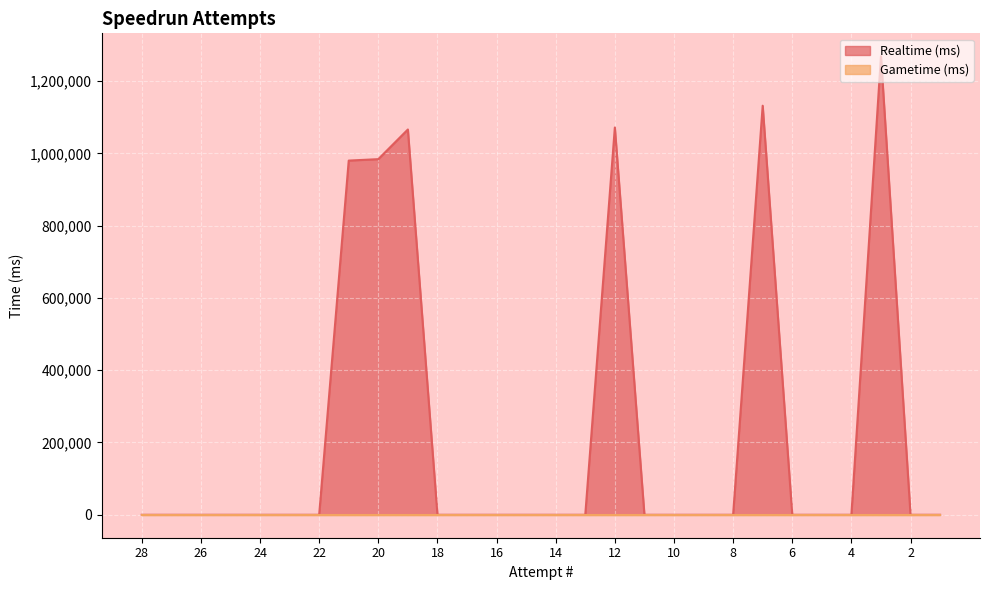

Rank the categories by value from lowest to highest.

28, 27, 26, 25, 24, 23, 22, 18, 17, 16, 15, 14, 13, 11, 10, 9, 8, 6, 5, 4, 2, 1, 21, 20, 19, 12, 7, 3